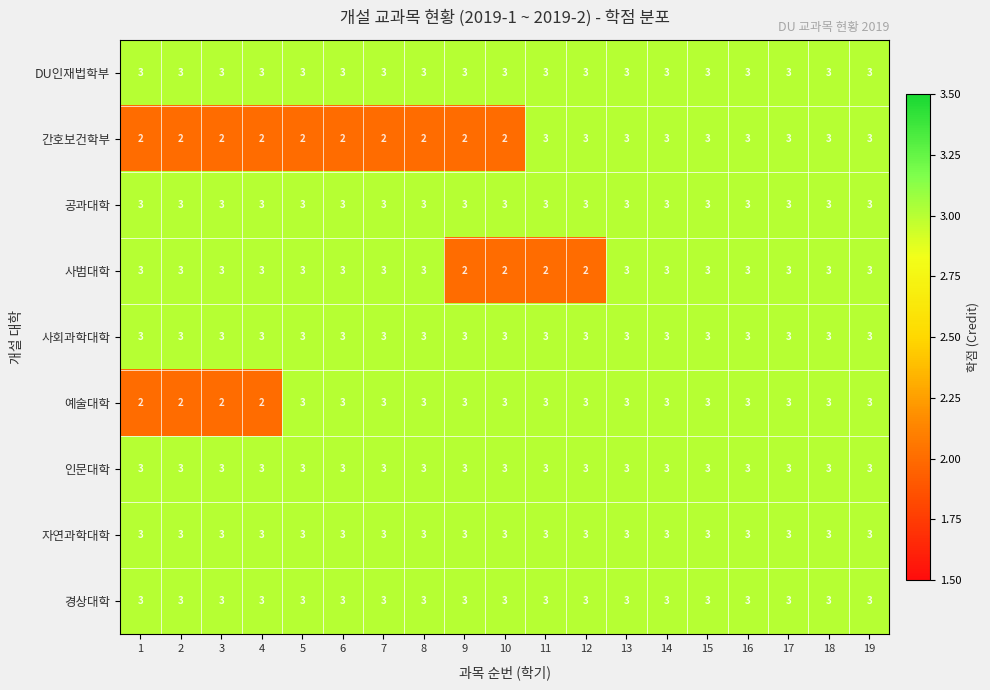

What is the lowest value of the DU인재법학부 series?

3